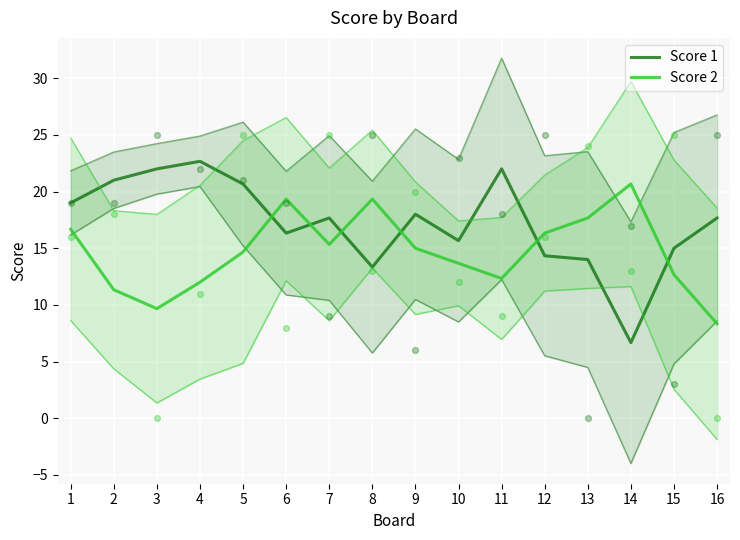

At which category is the sum across all series the highest?

1